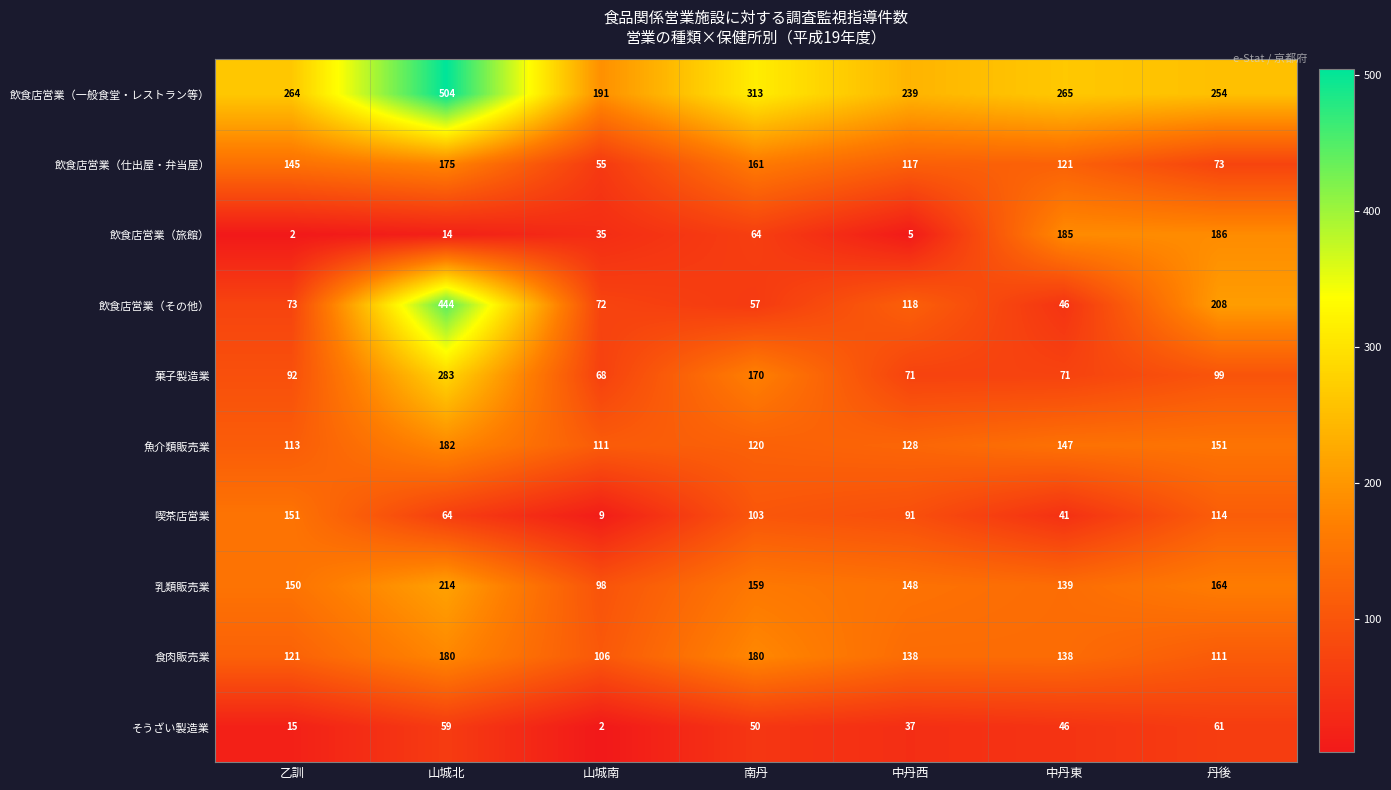

The value of 飲食店営業（旅館） at 山城北 is 14. True or false?

True